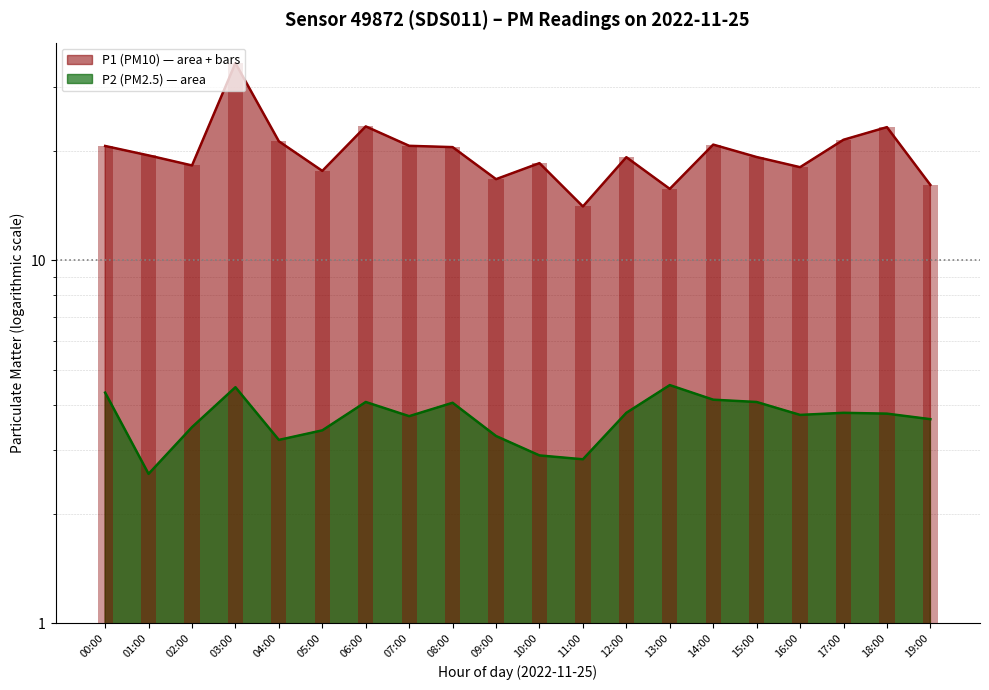

What is the value of the P1 bar at the 13th from the left?

19.2